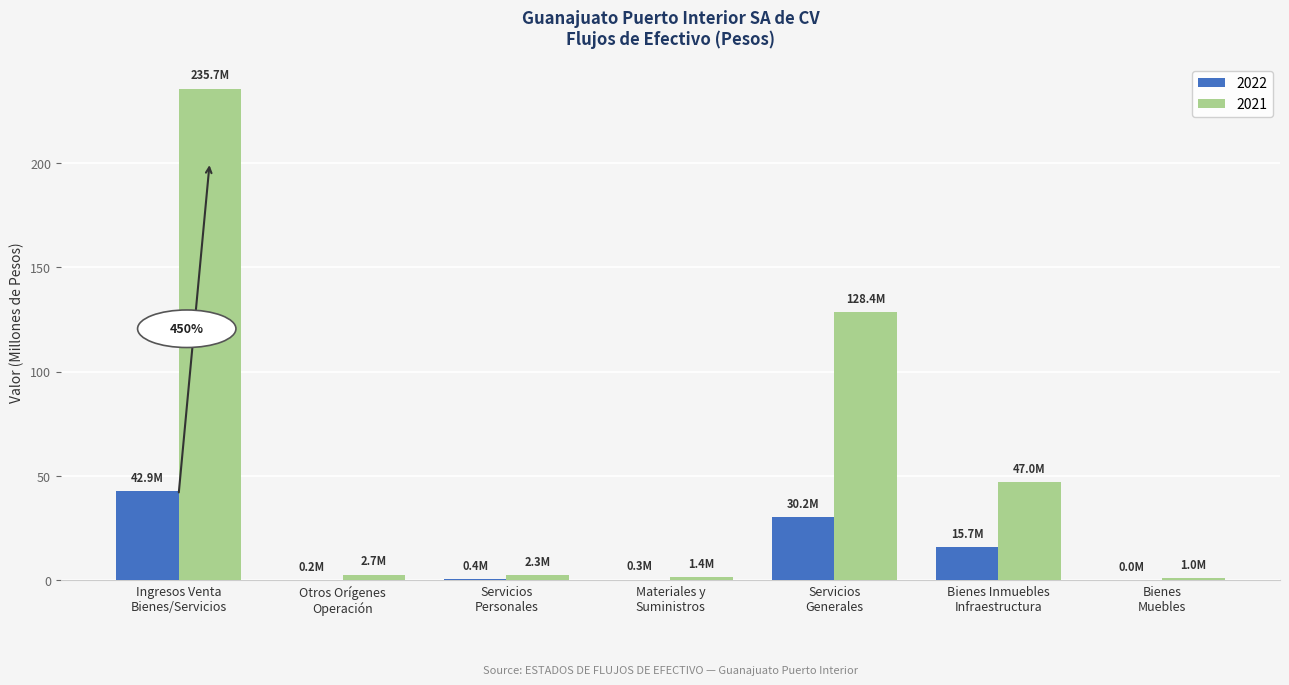

How many groups of bars are there?

7